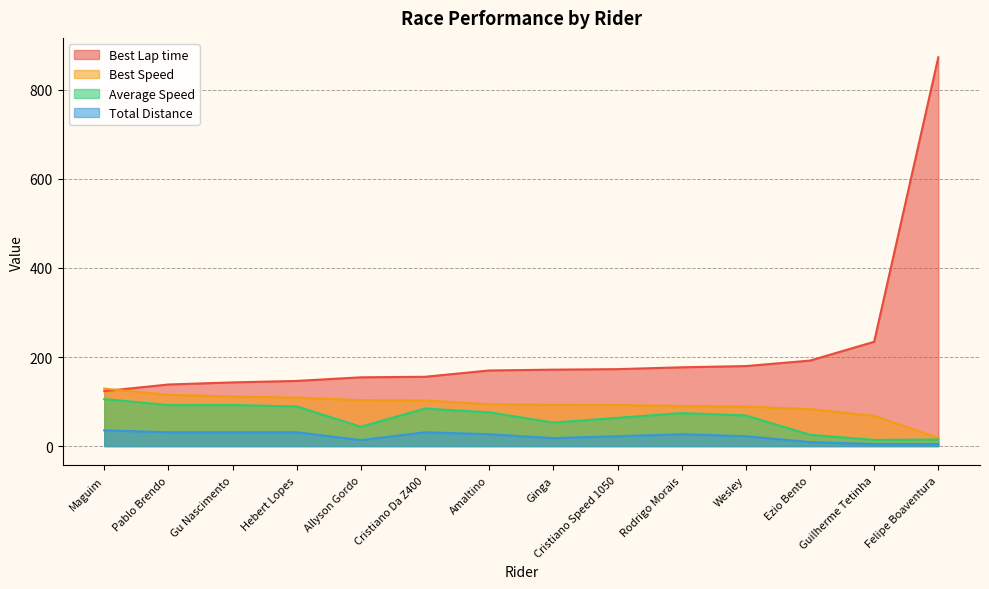

True or false: Total Distance and Best Speed intersect in this chart.

False